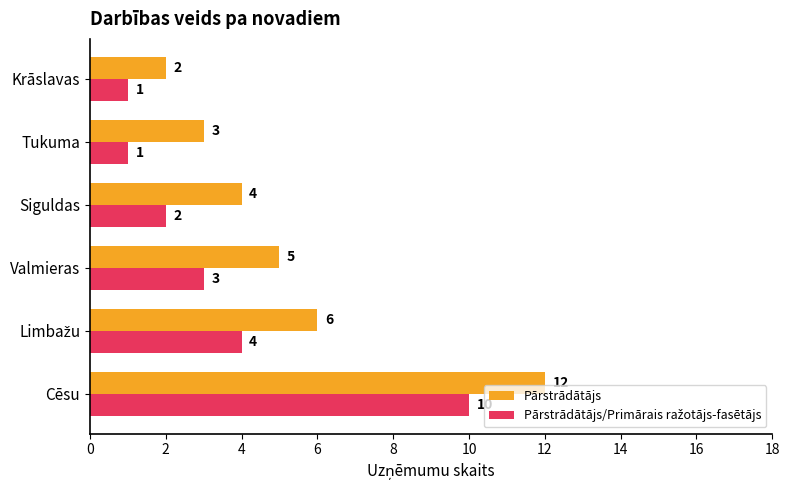

What value does the Pārstrādātājs series have at Tukuma?

3